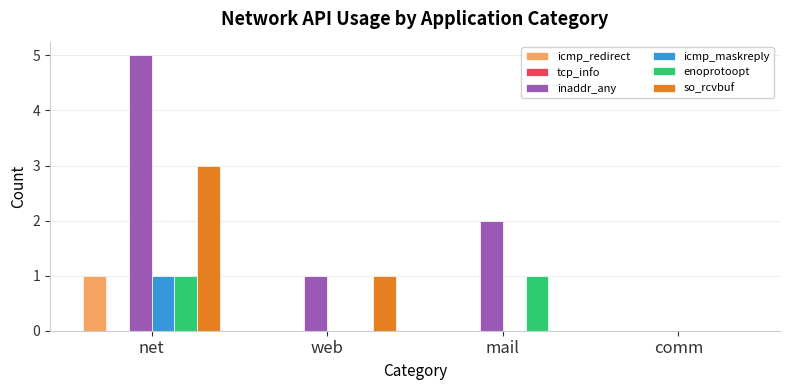

At which label is so_rcvbuf closest to 1?

web